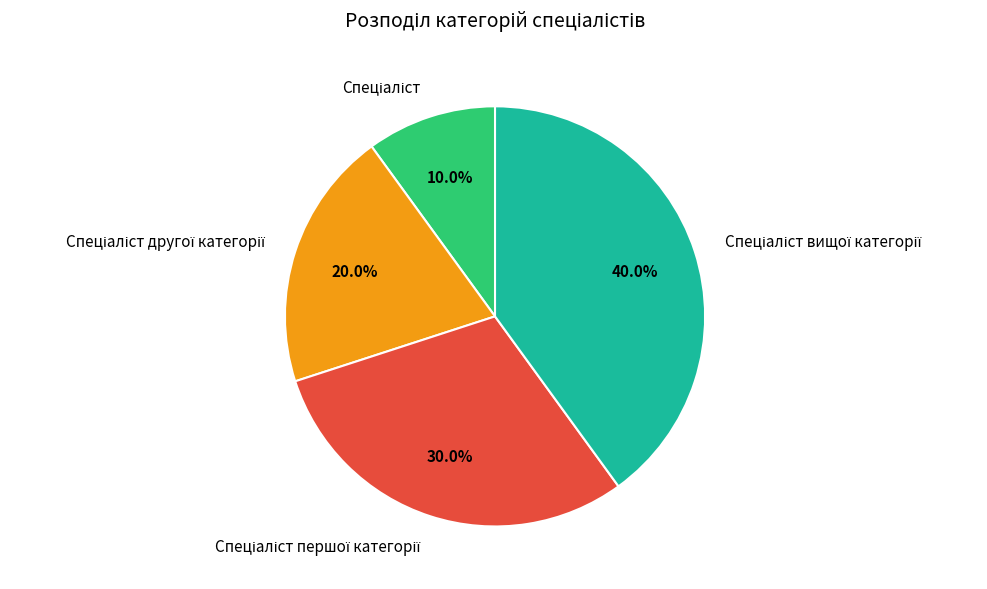

Does any single category account for the majority?

No